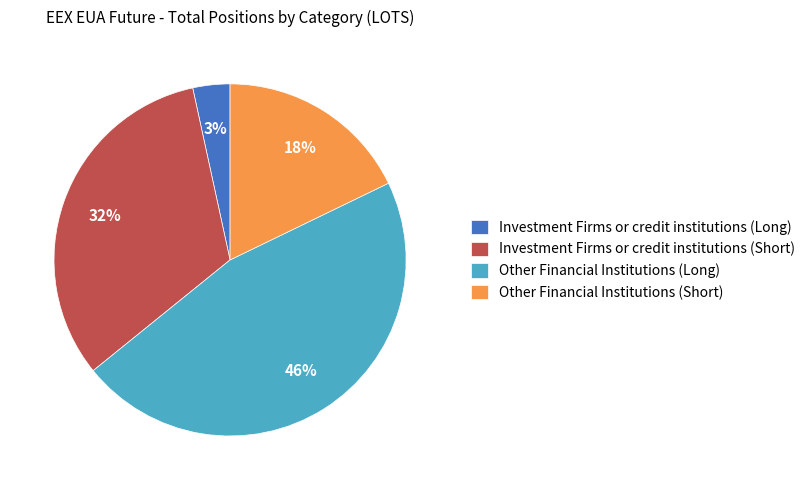

To the nearest percent, what portion does Other Financial Institutions (Short) represent?

18%